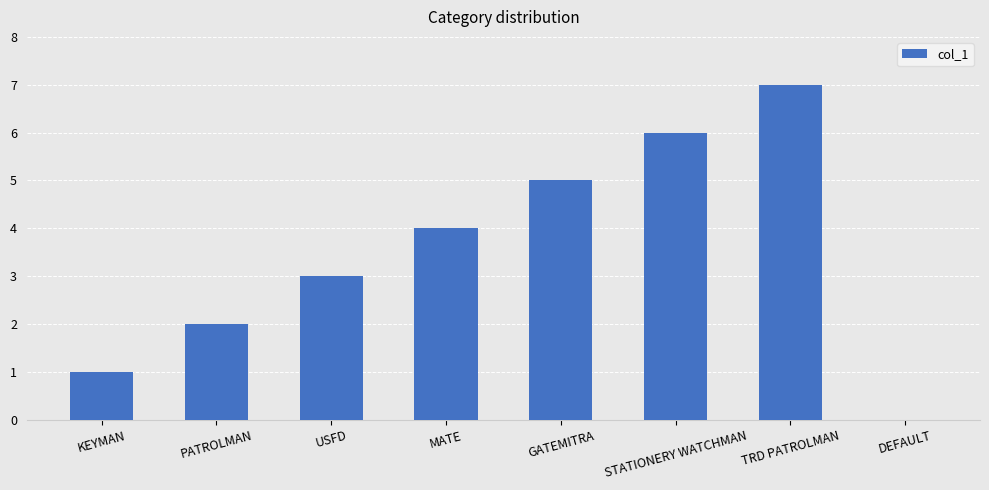

What is the difference between the values at MATE and KEYMAN?

3